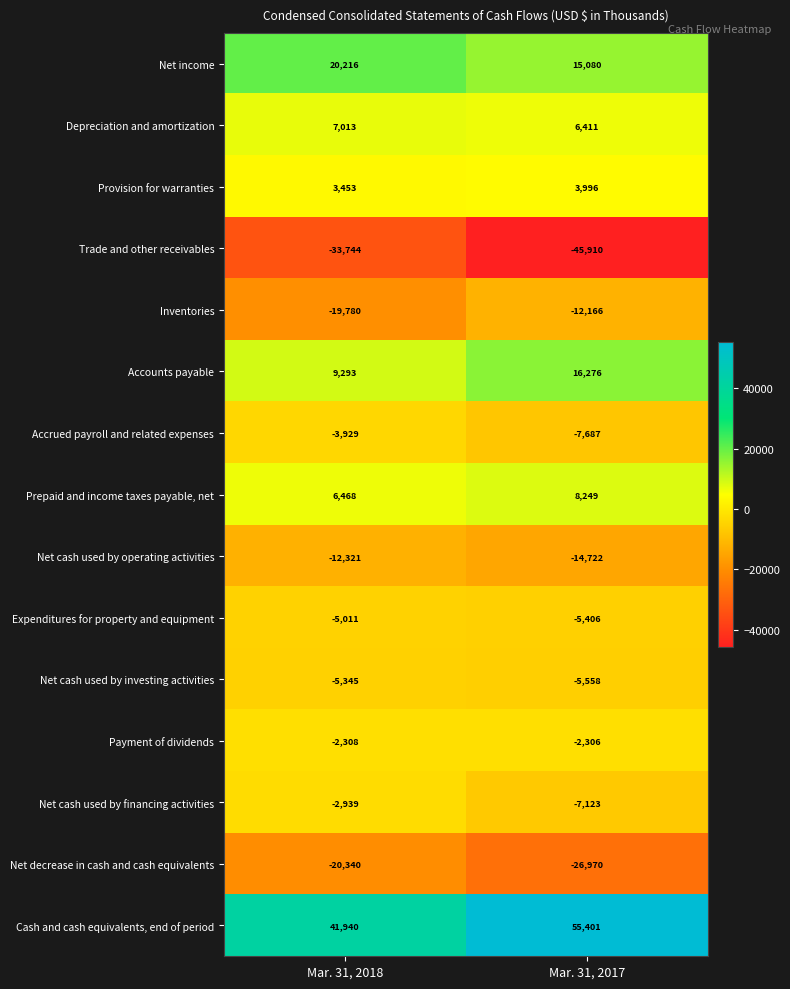

Is it true that Net decrease in cash and cash equivalents equals -26970 at Mar. 31, 2017?

True